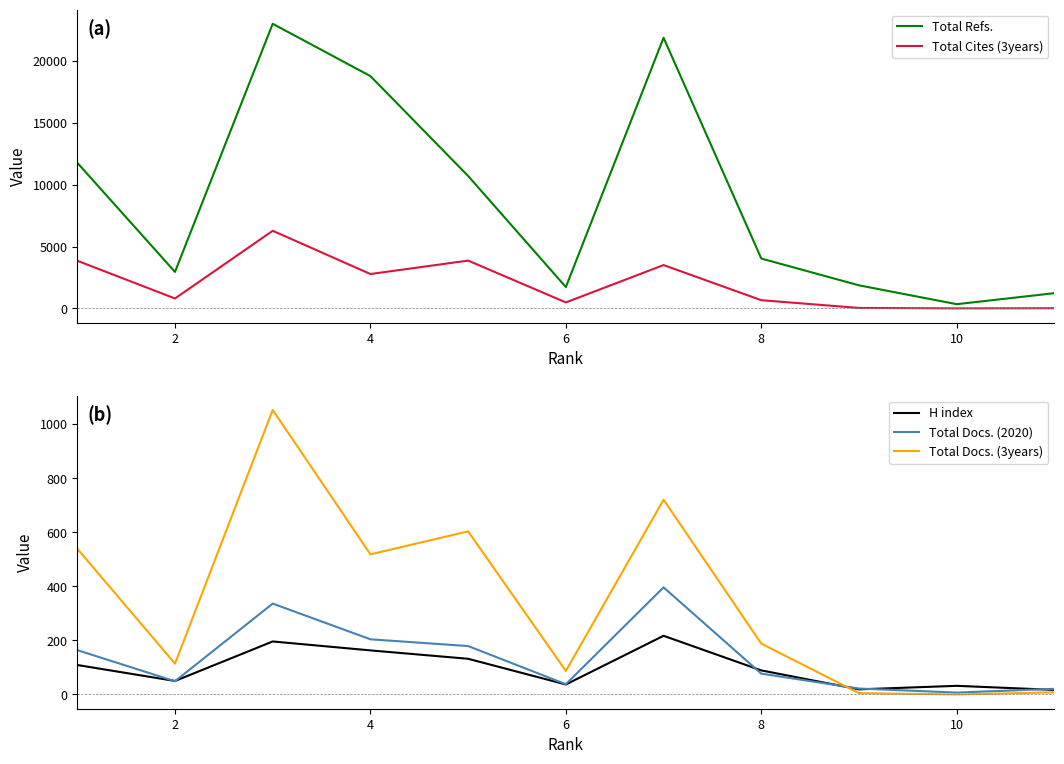

Between 8 and 9, which series saw the biggest shift?

Total Refs.